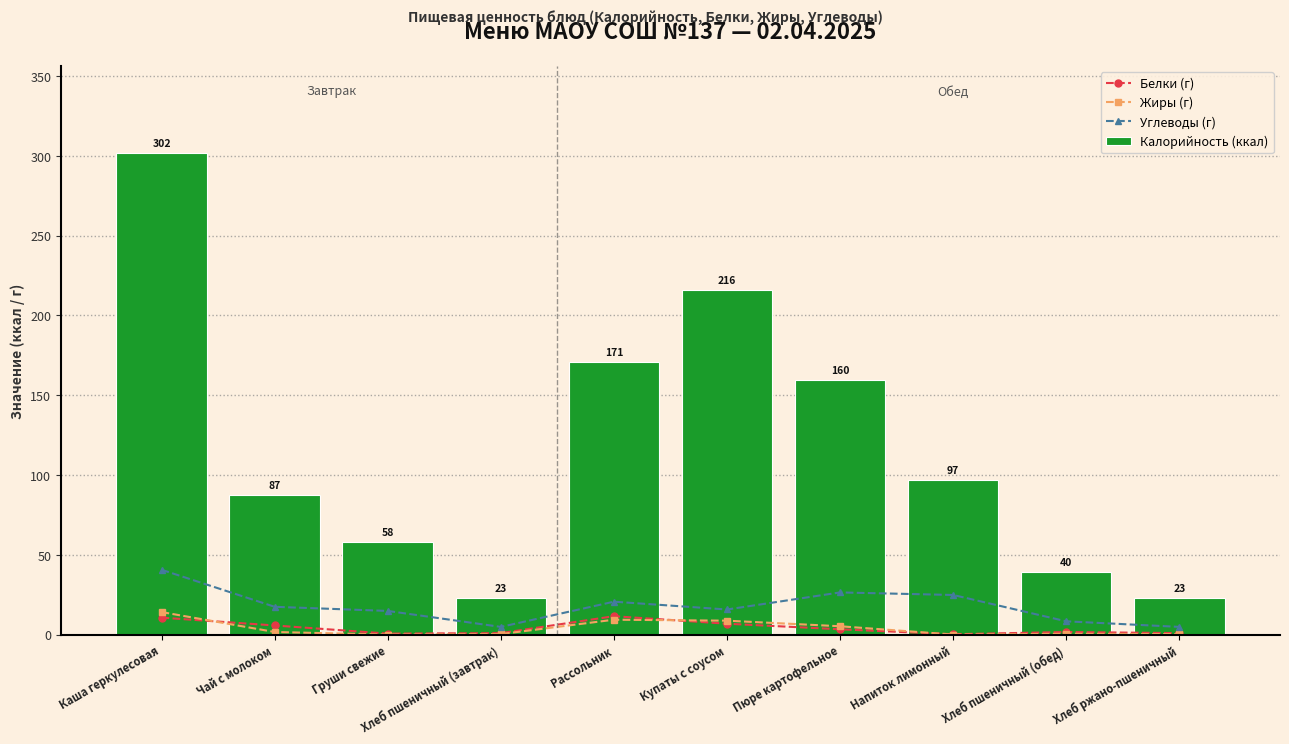

Rank the categories by Углеводы (г) value from lowest to highest.

Хлеб пшеничный (завтрак), Хлеб ржано-пшеничный, Хлеб пшеничный (обед), Груши свежие, Купаты с соусом, Чай с молоком, Рассольник, Напиток лимонный, Пюре картофельное, Каша геркулесовая